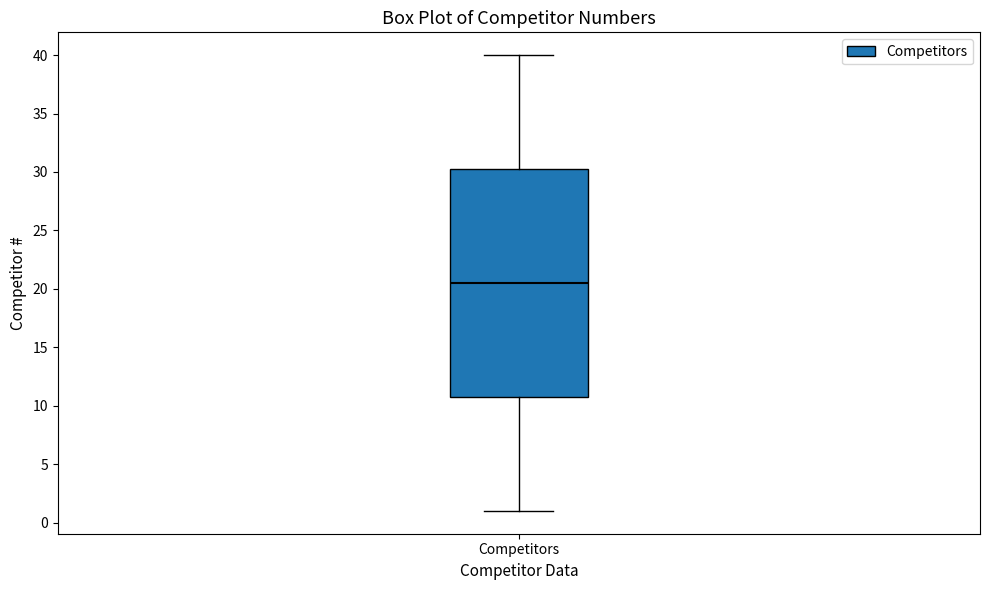

Transcribe this box plot: give where the median line is, the range the box spans, and where the two whiskers end, as read against the y-axis. The values are not printed on the chart, so give them approximately, as read against the axis.

median 20.5, box 11.0 to 30.5, whiskers 1.0 to 40.0